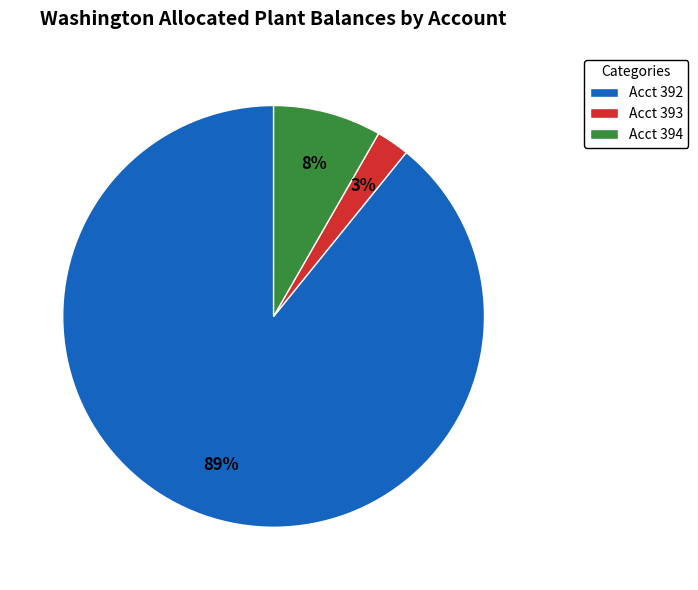

How many slices are in this pie chart?

3